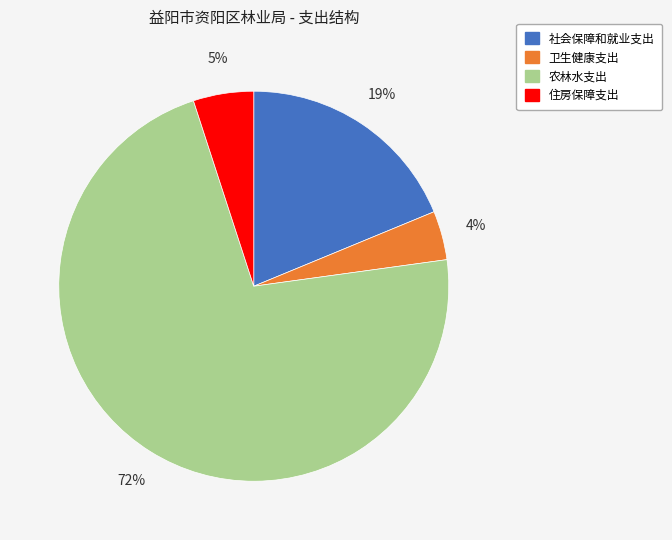

To the nearest percent, what percentage of the pie is 社会保障和就业支出?

19%